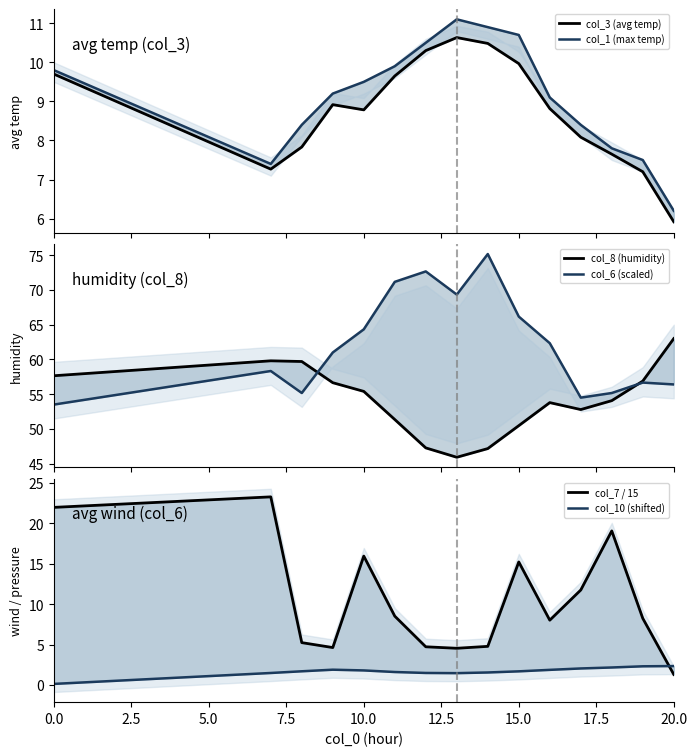

The value of col_1 (max temp) at 11 is 4.2. True or false?

False